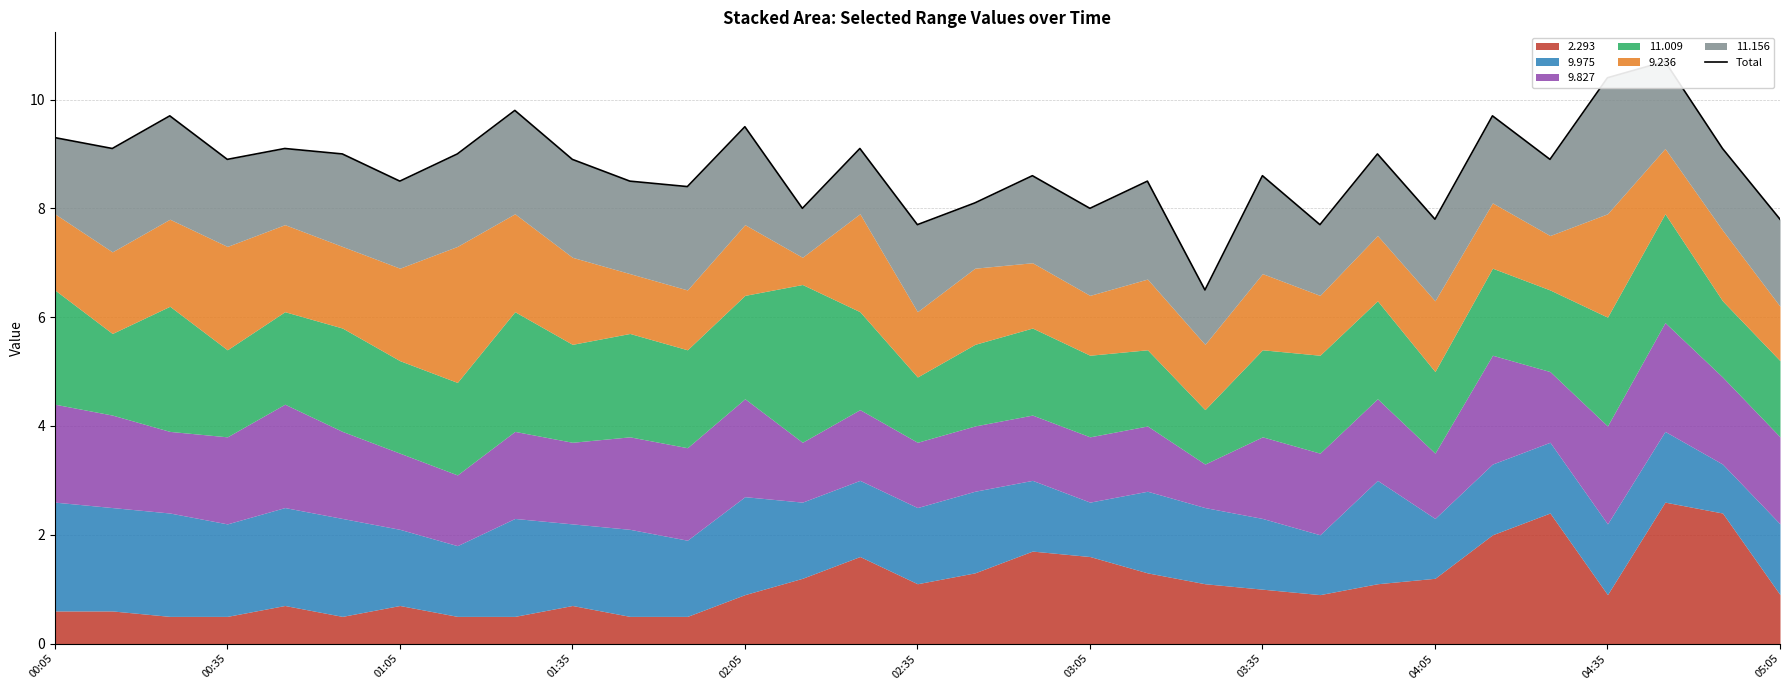

What is the value of the 17th point from the left?

8.1